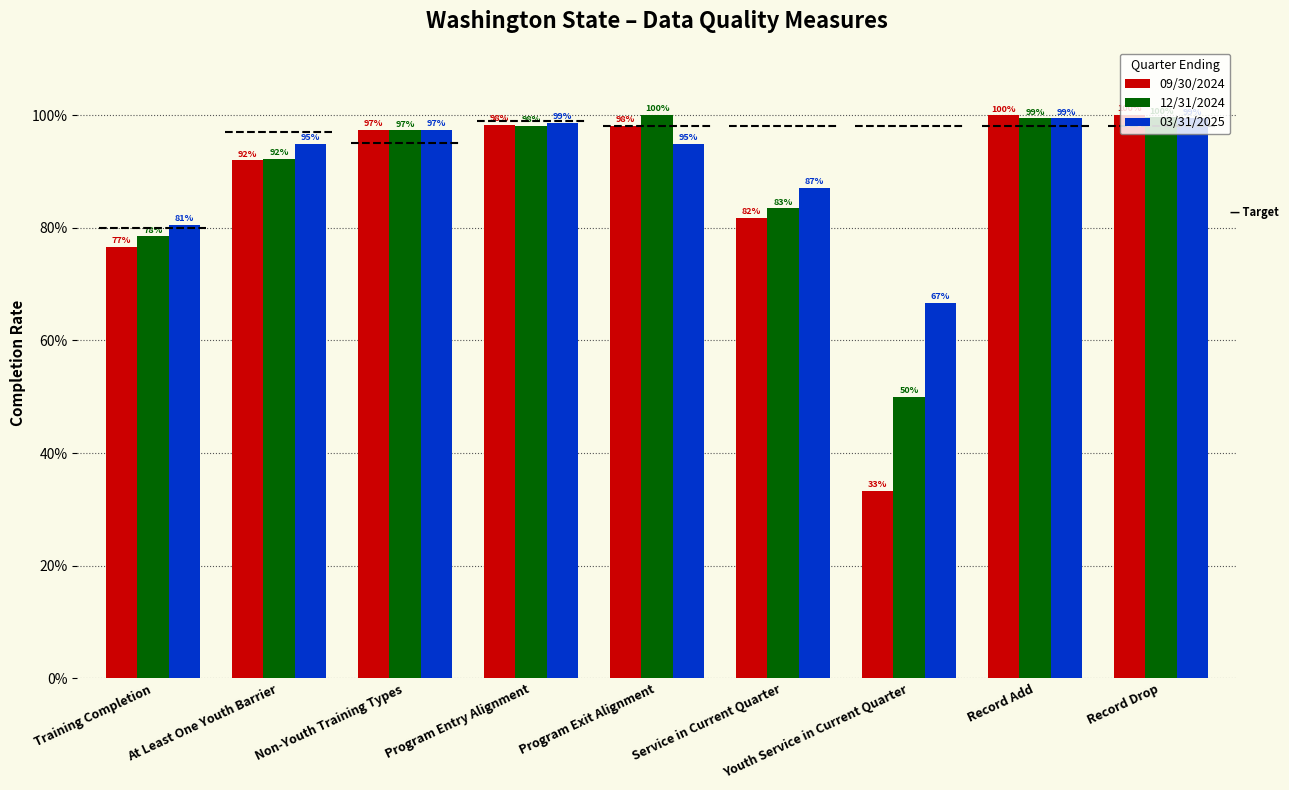

What is the maximum value shown in the chart?

1.0